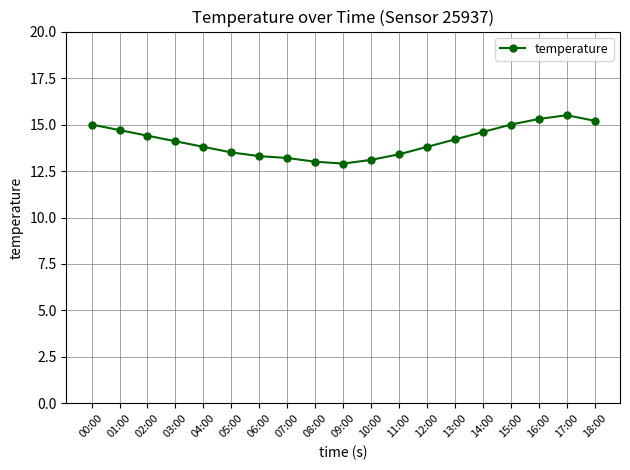

How many lines are shown in the chart?

1